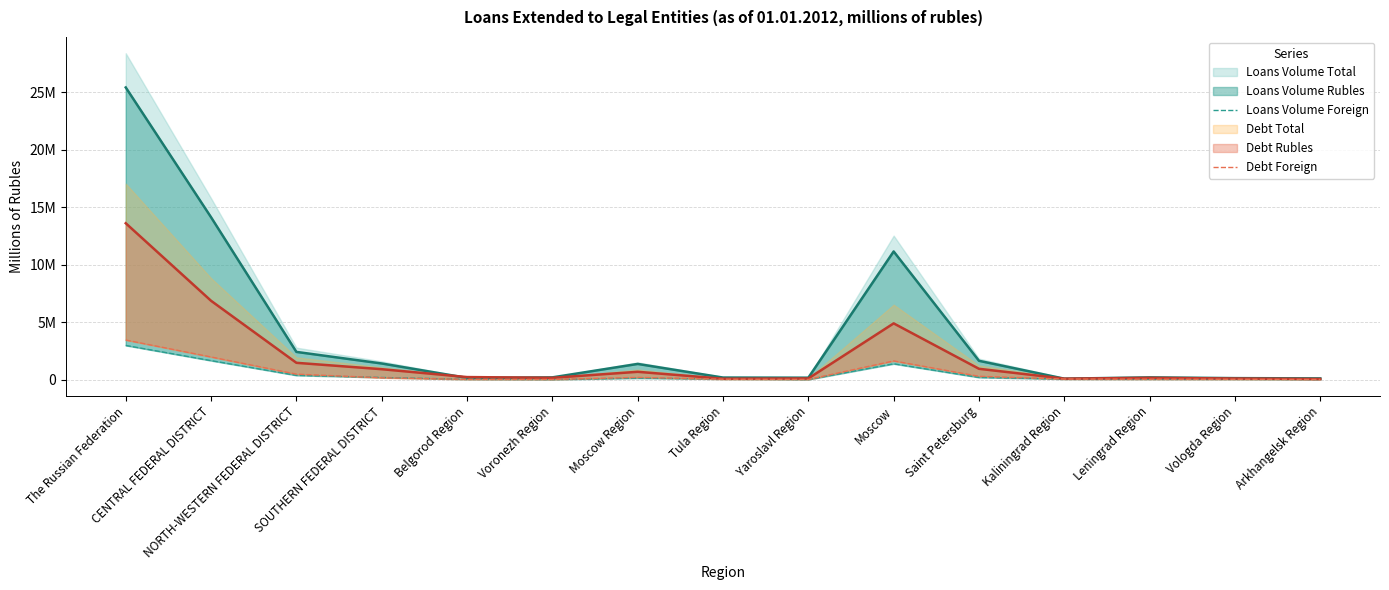

In Debt Foreign, how many points are lower than both neighbors (excluding endpoints)?

2